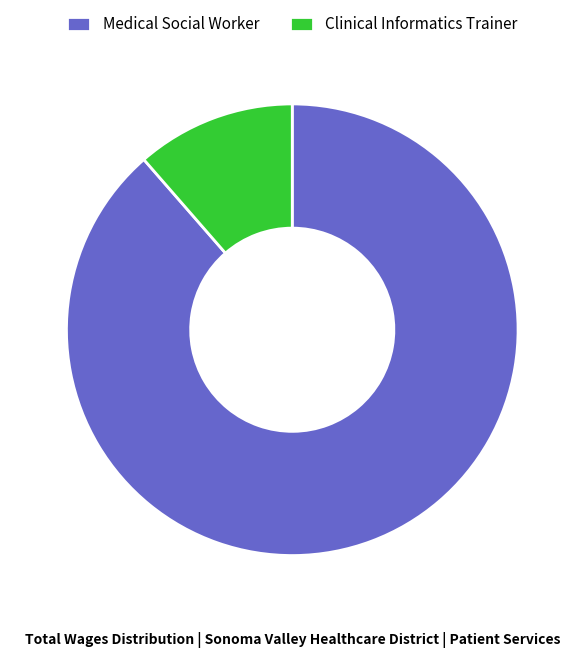

How many slices are in this pie chart?

2